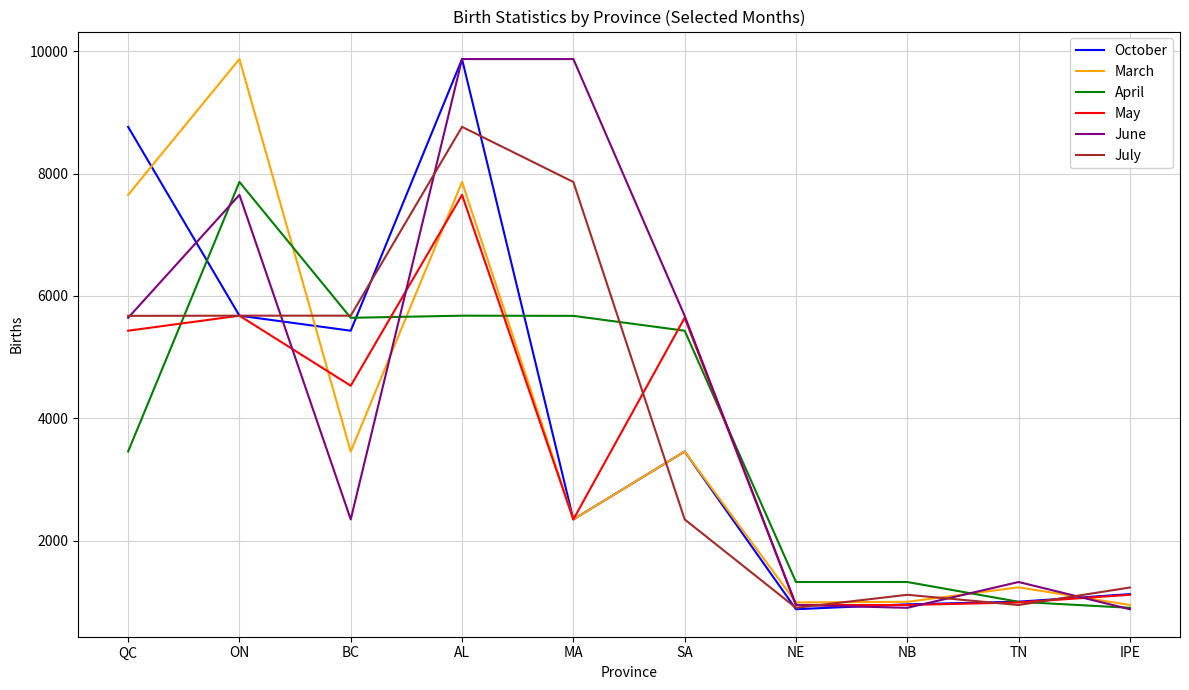

What is the maximum value for April?

7865